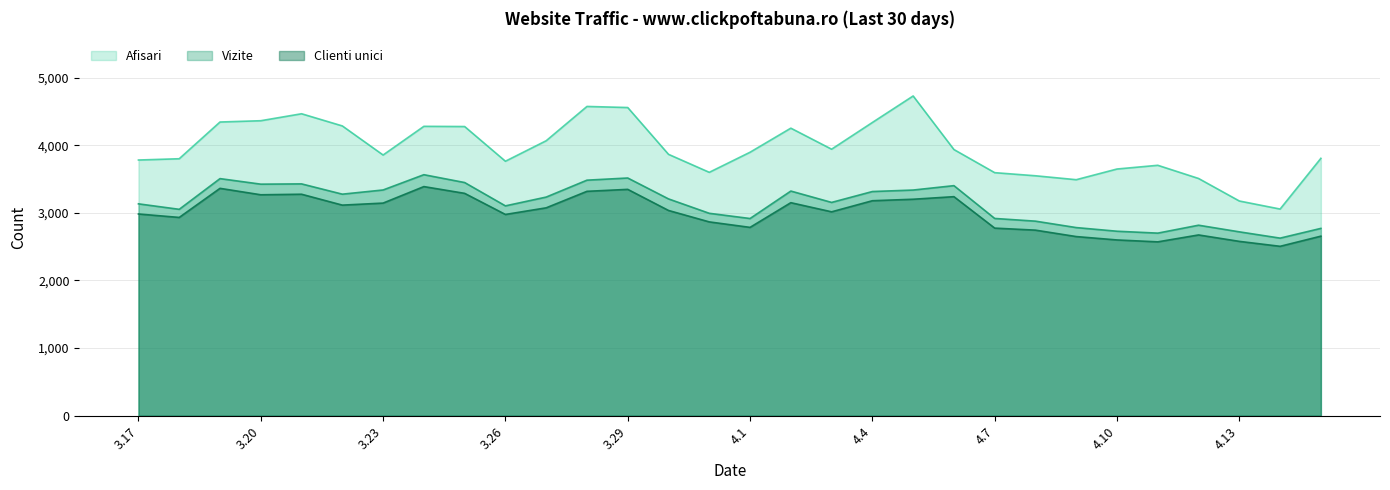

Is it true that Afisari equals 4465 at 2024.3.21?

True